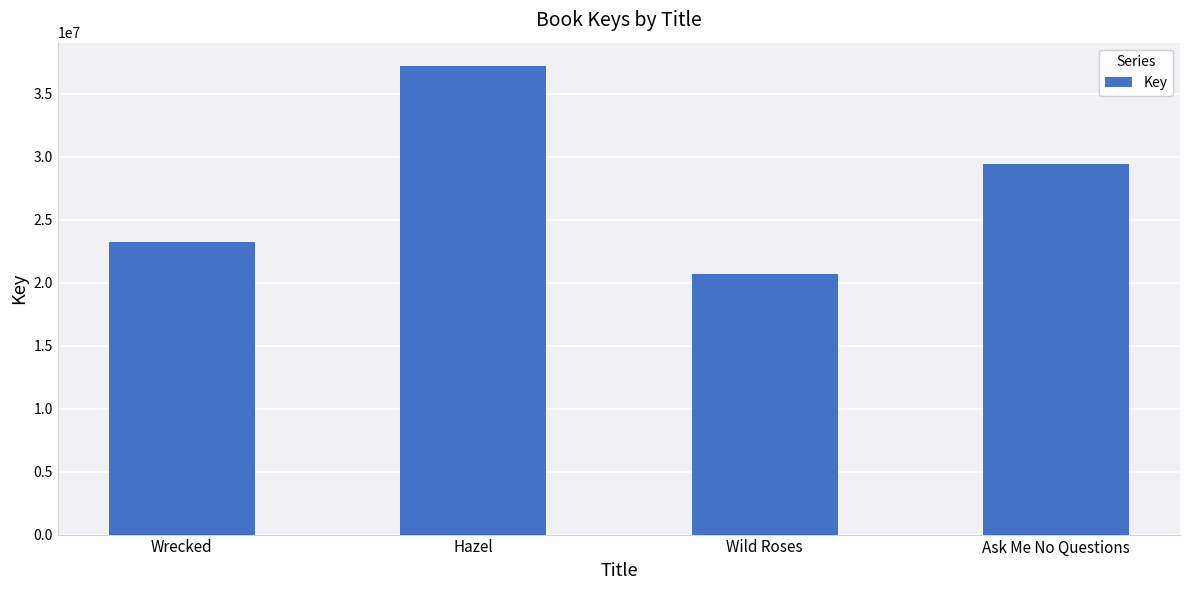

Reading left to right, list all the values displayed in this chart.

Wrecked=23200245	Hazel=37175892	Wild Roses=20692349	Ask Me No Questions=29440913